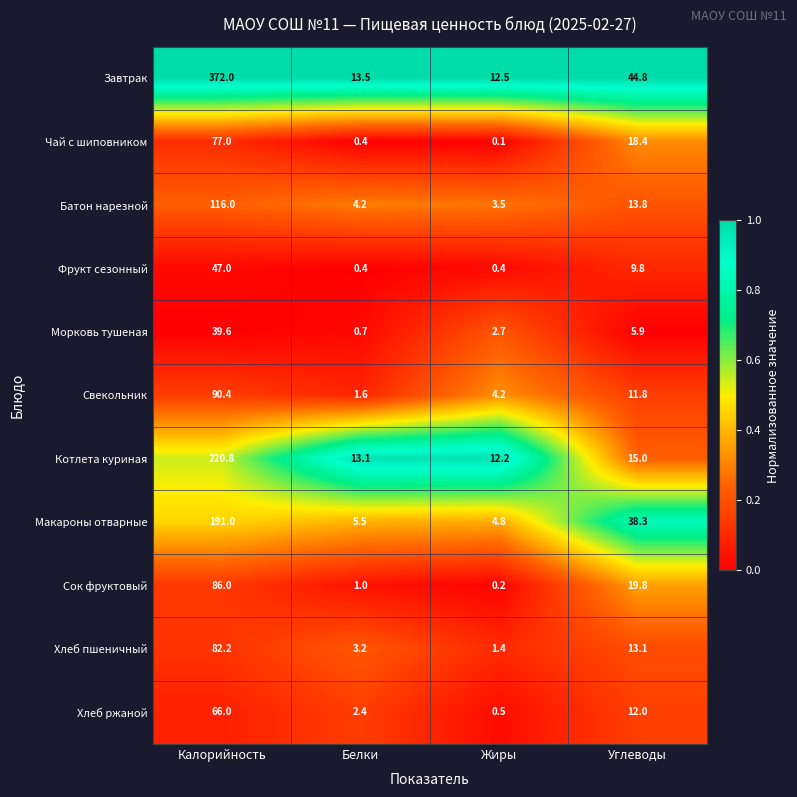

At which category does the chart reach its minimum across all series?

Жиры